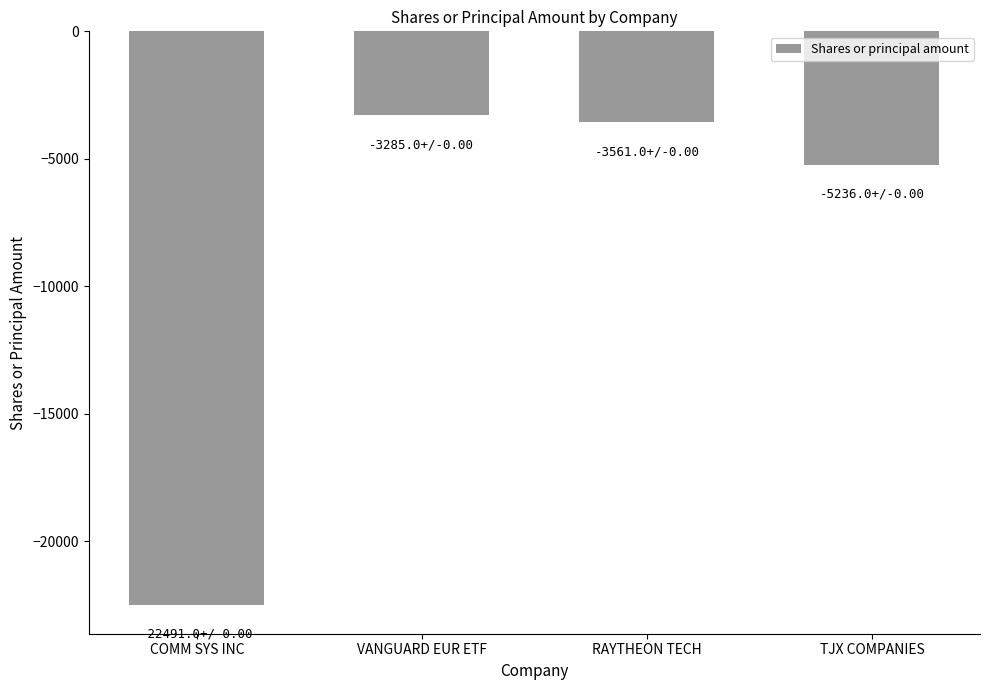

True or false: the data shows -33958 at COMM SYS INC.

False